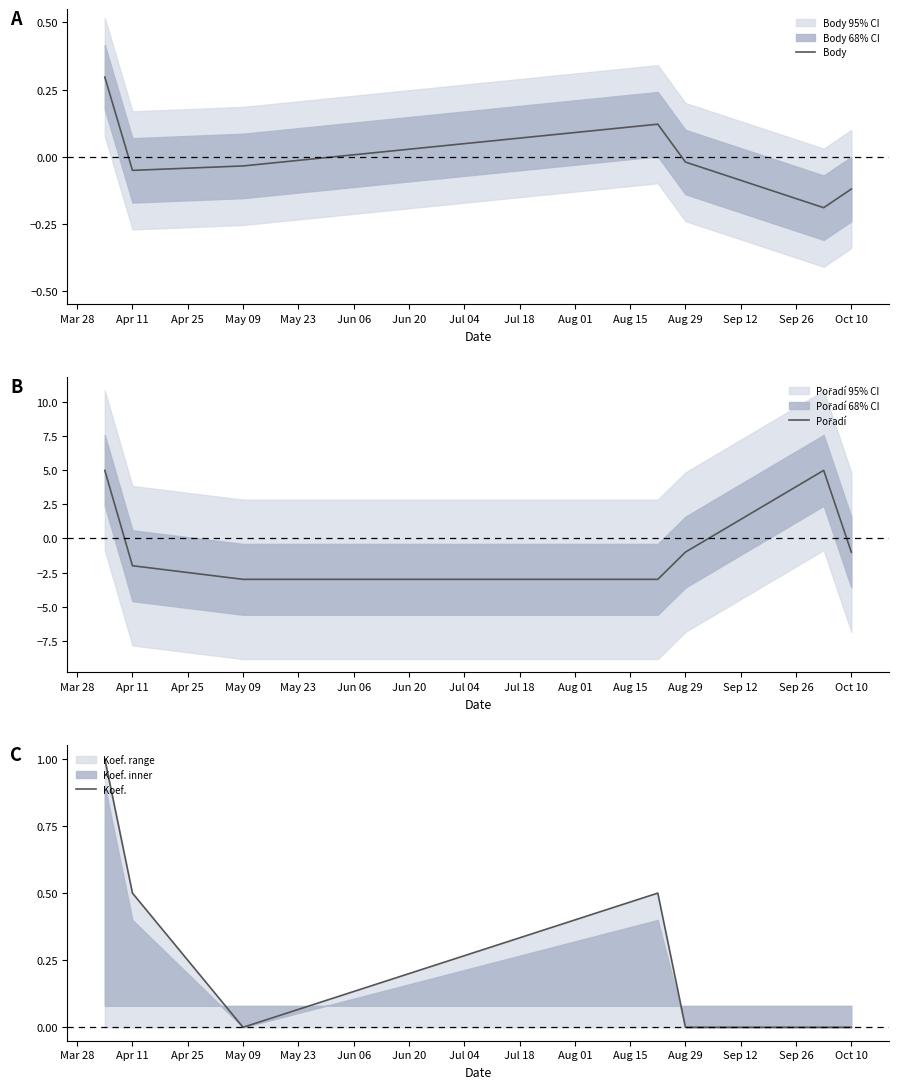

What is the maximum value for Body?

0.3